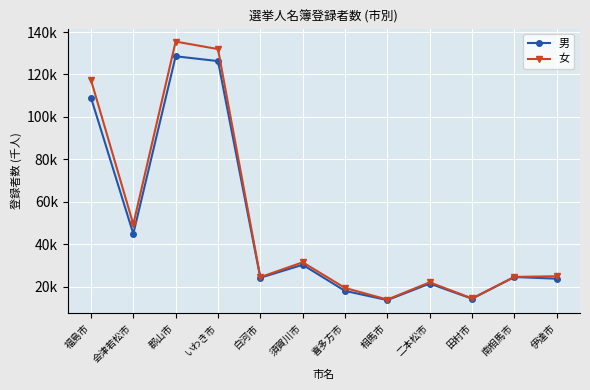

What is the label of the 6th point from the left?

須賀川市